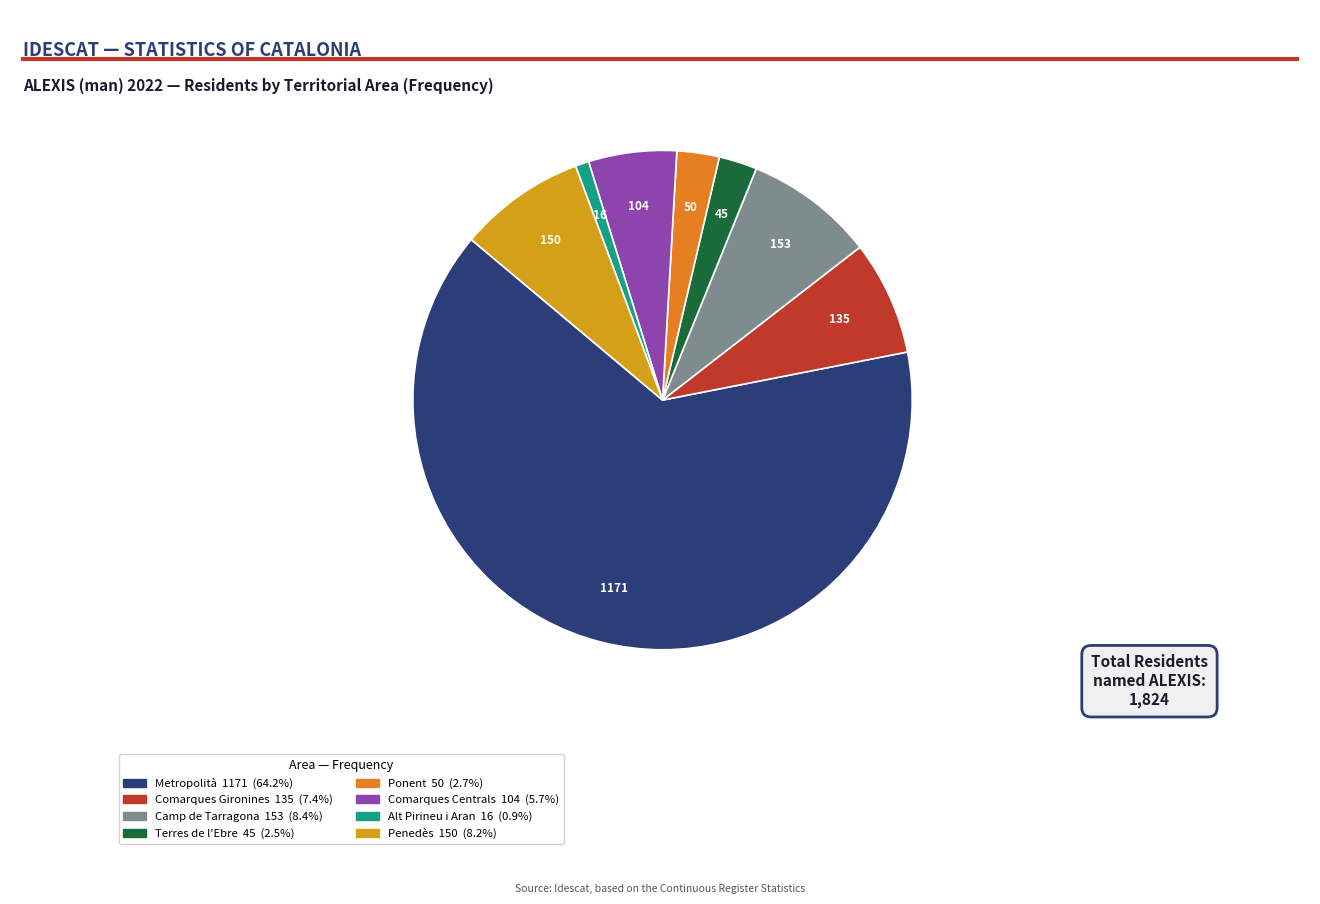

What is the smallest slice in the pie chart?

Alt Pirineu i Aran